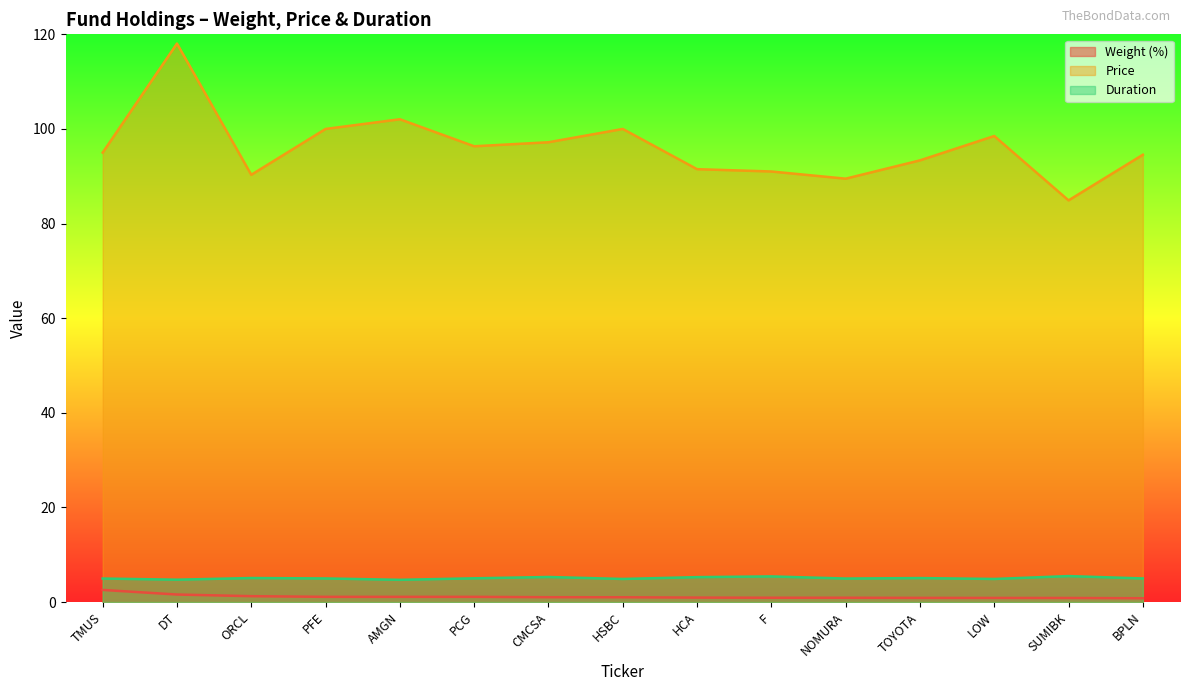

At which label is Price closest to 101?

PFE